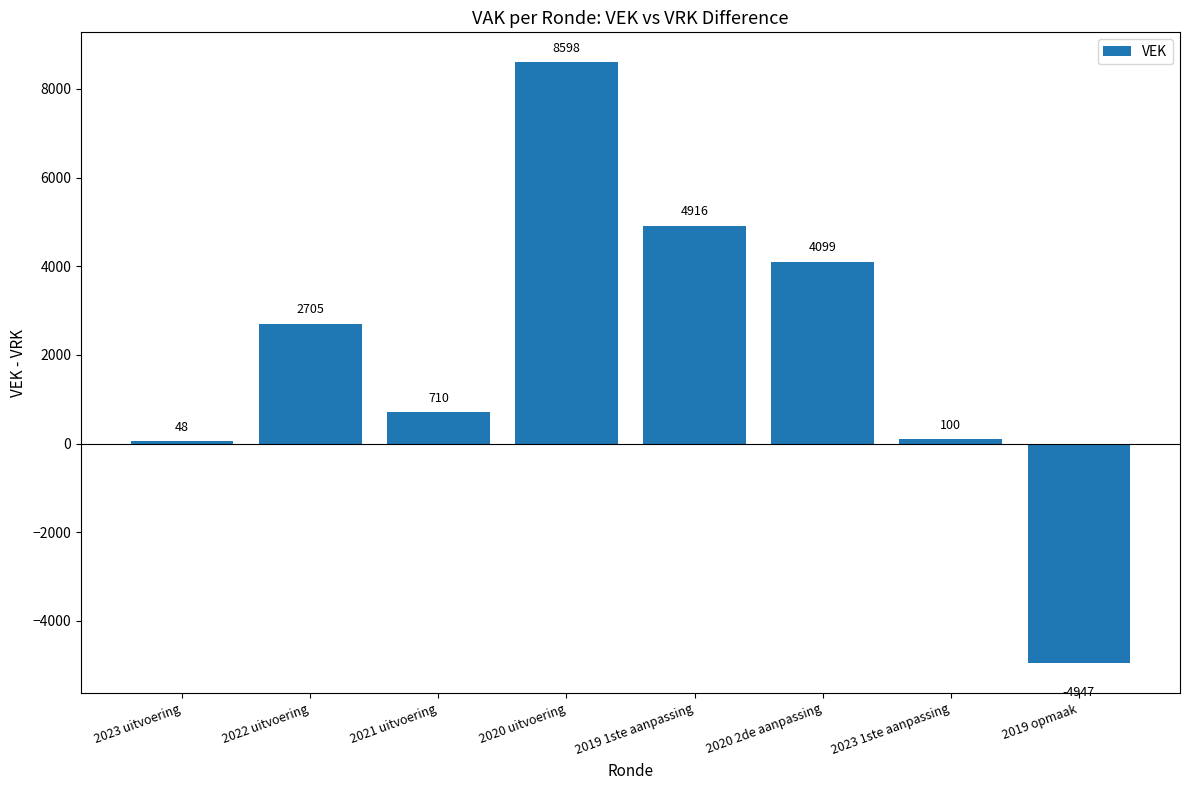

Reading right to left, extract all data points from this chart.

-4947	100	4099	4916	8598	710	2705	48